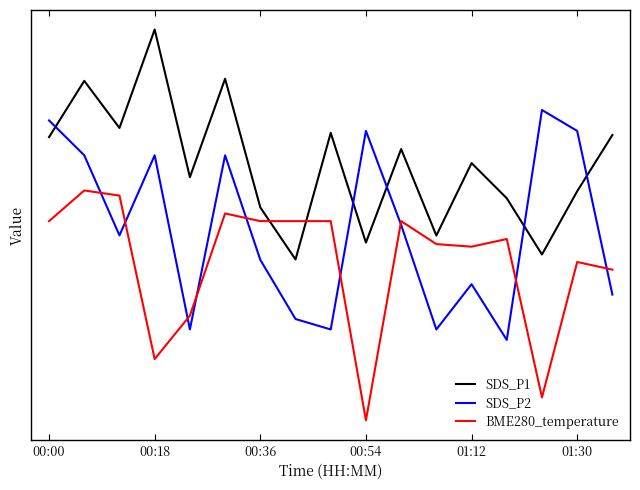

Does the chart have visible grid lines?

No